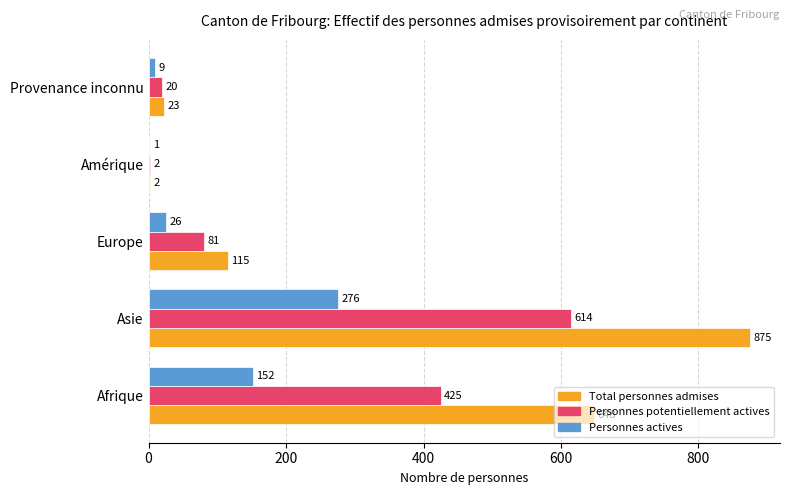

Which series changed the most between Asie and Amérique?

Total personnes admises